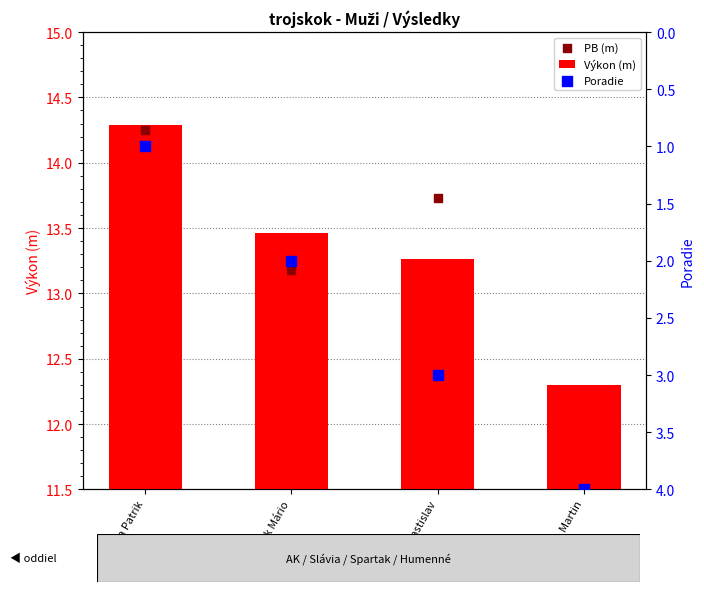

At how many categories does at least one series exceed 0?

4